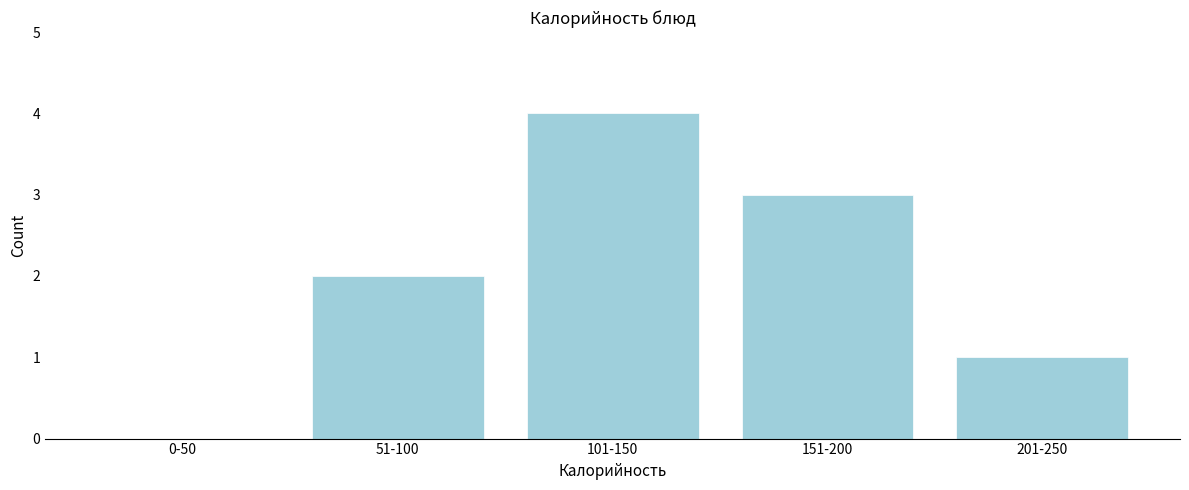

Reading right to left, transcribe all the data shown in this chart.

201-250=1	151-200=3	101-150=4	51-100=2	0-50=0